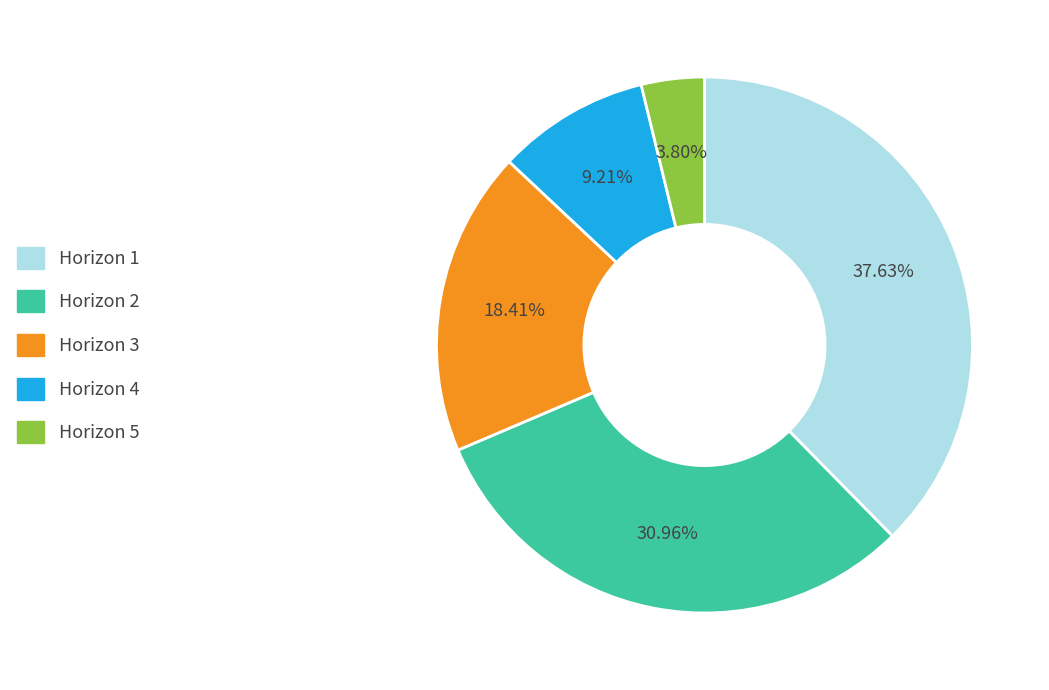

Does any single category account for the majority?

No